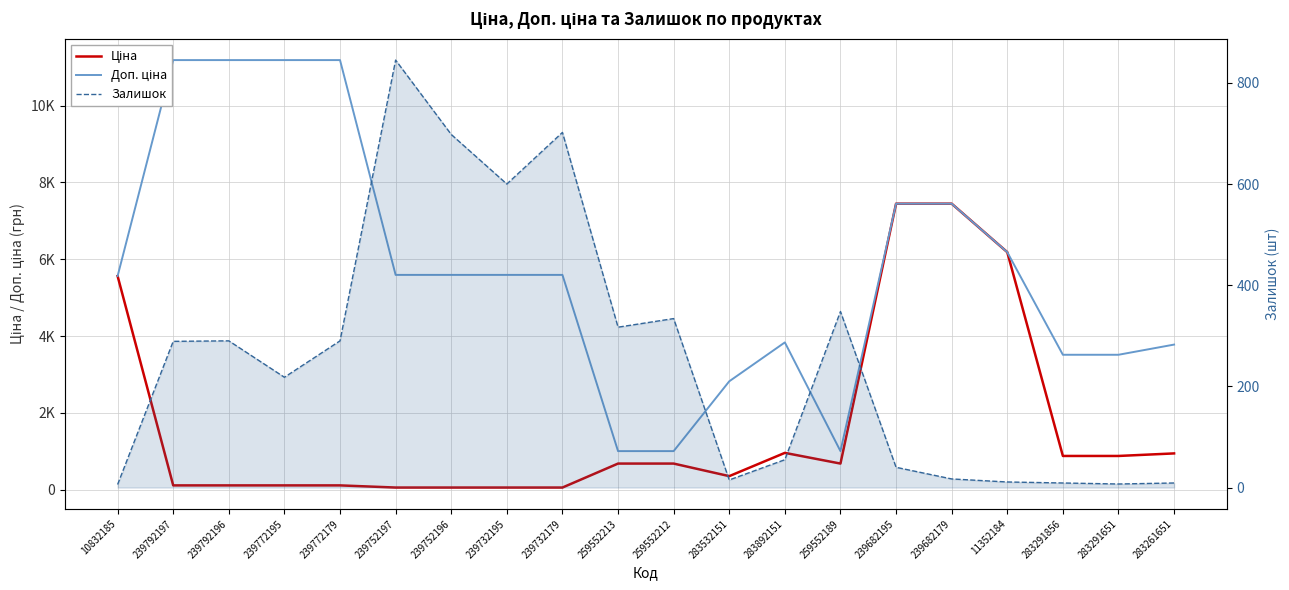

What is the difference between the second highest and second lowest values in the Доп. ціна series?

10177.9